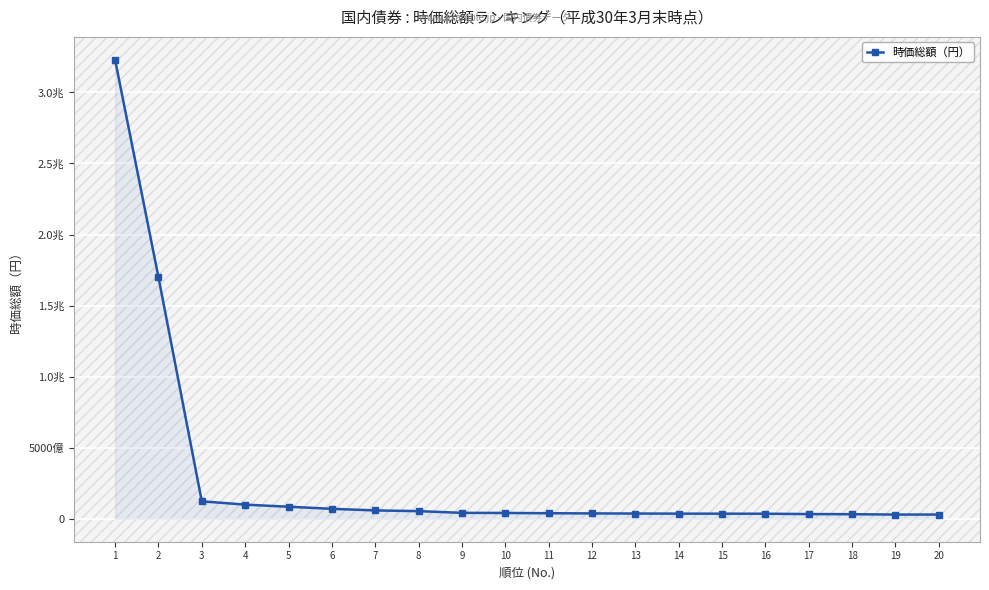

What is the average value?

292372626924